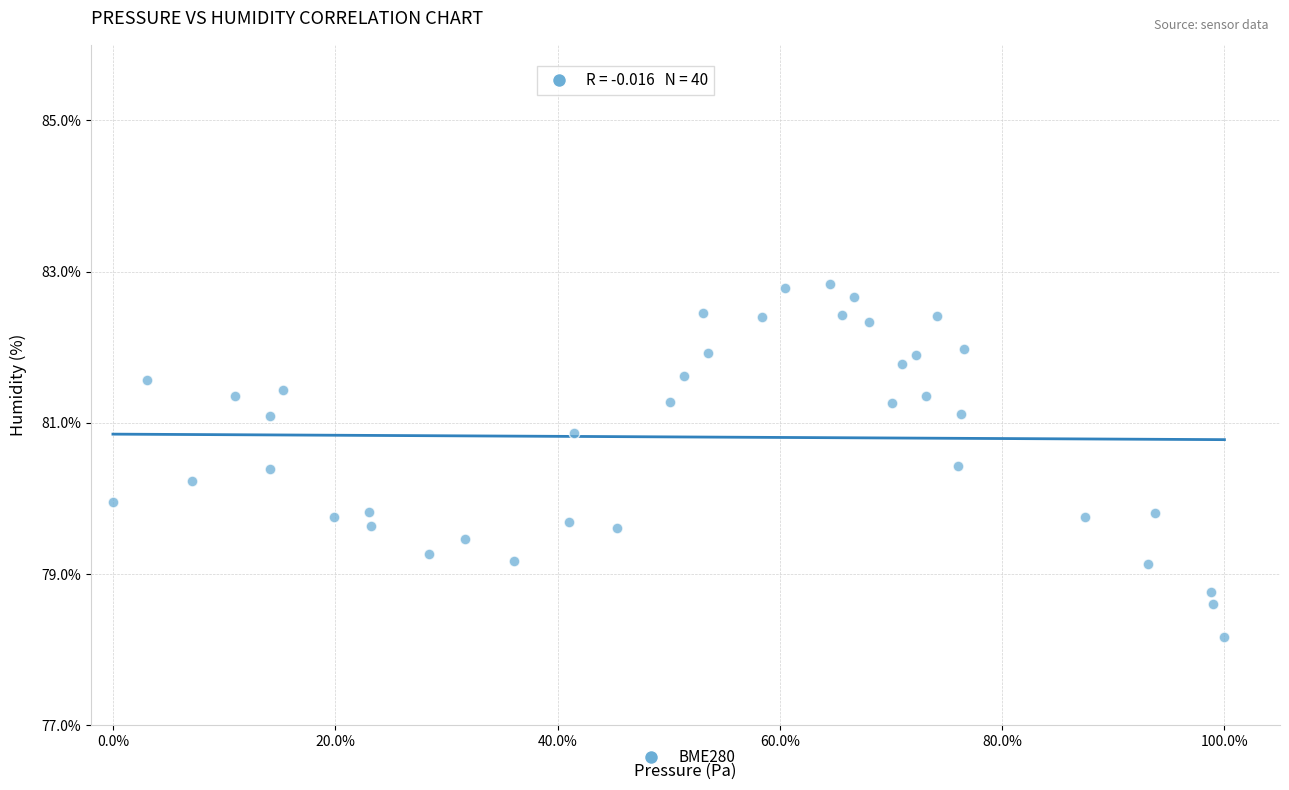

What is the range of Y values (max minus min)?

4.7